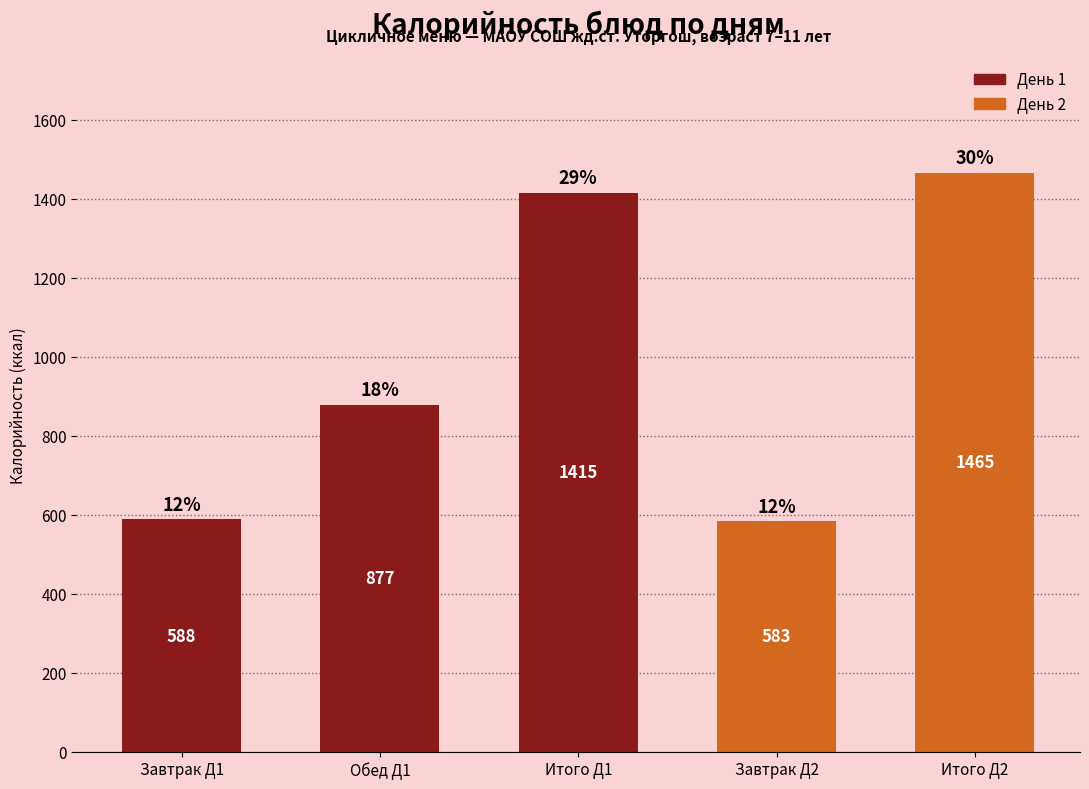

What is the maximum value for Итого за день?

1465